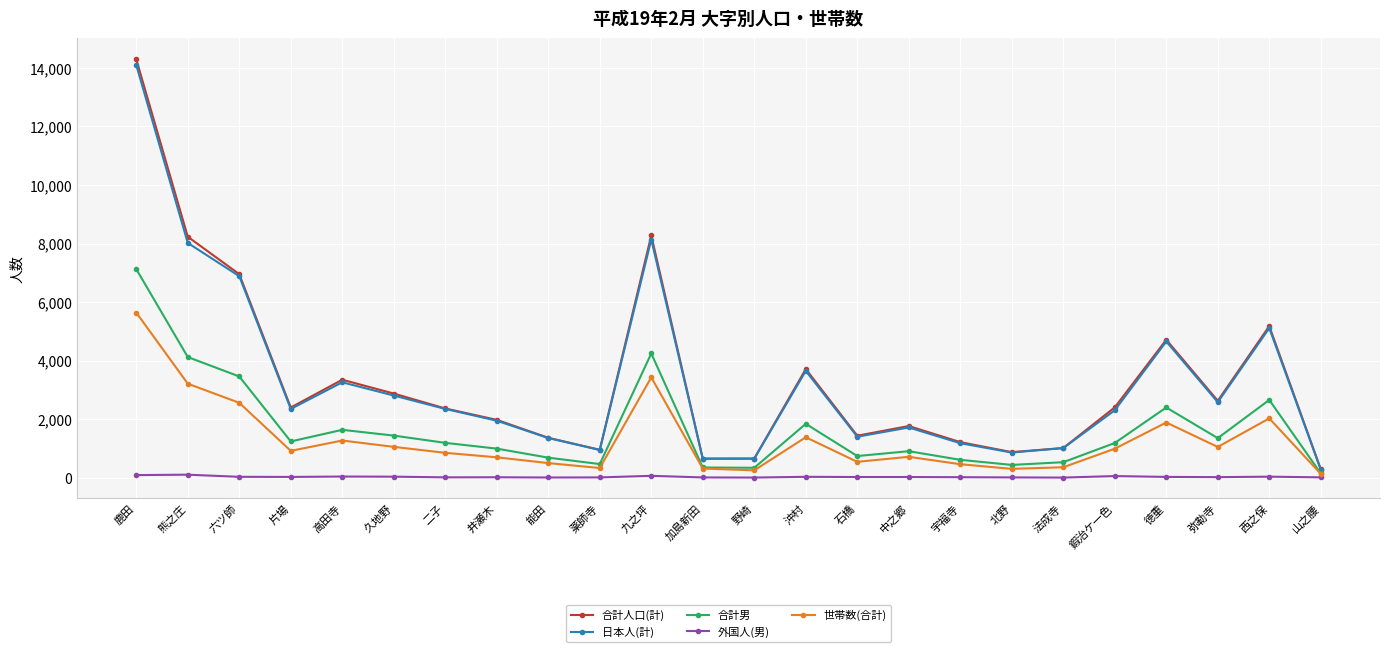

At how many categories does at least one series exceed 4047?

6